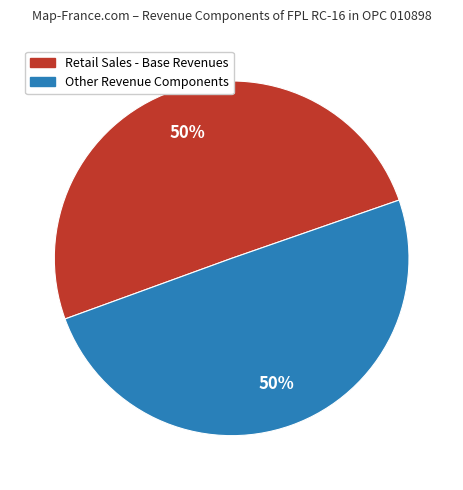

Approximately how many times larger is the value at Retail Sales - Base Revenues compared to Other Revenue Components?

1.0